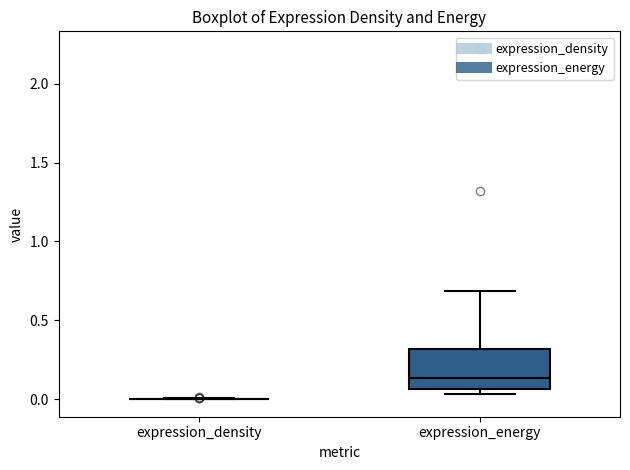

Which box is the tallest, from its lower edge to its upper edge?

expression_energy